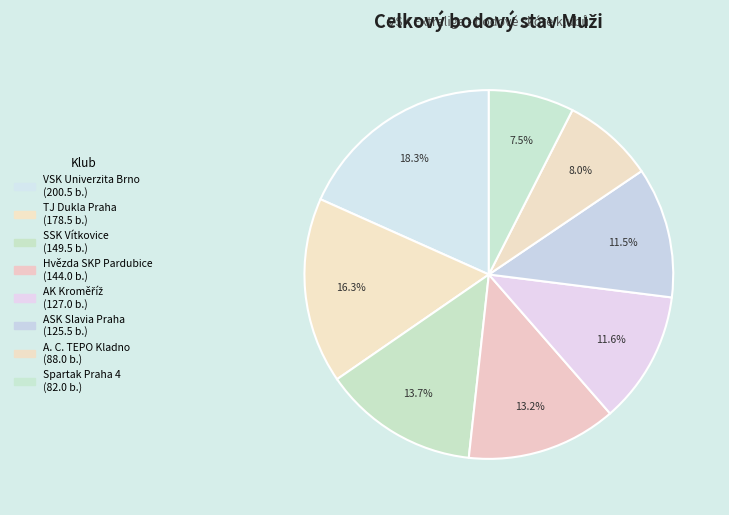

To the nearest percent, what portion does A. C. TEPO Kladno represent?

8%